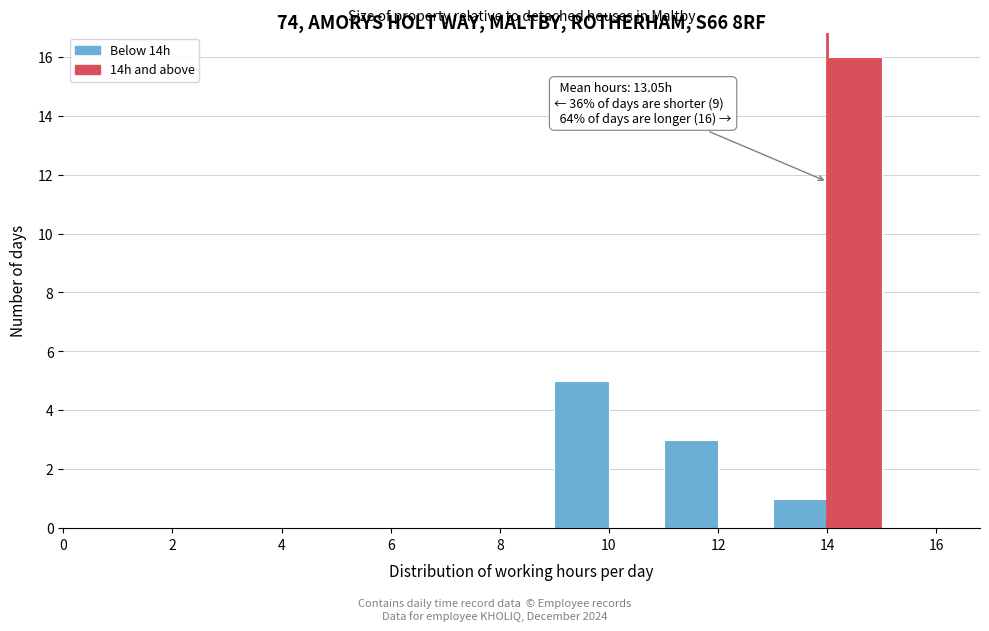

Which range on the x-axis has the tallest bar?

14 to 15